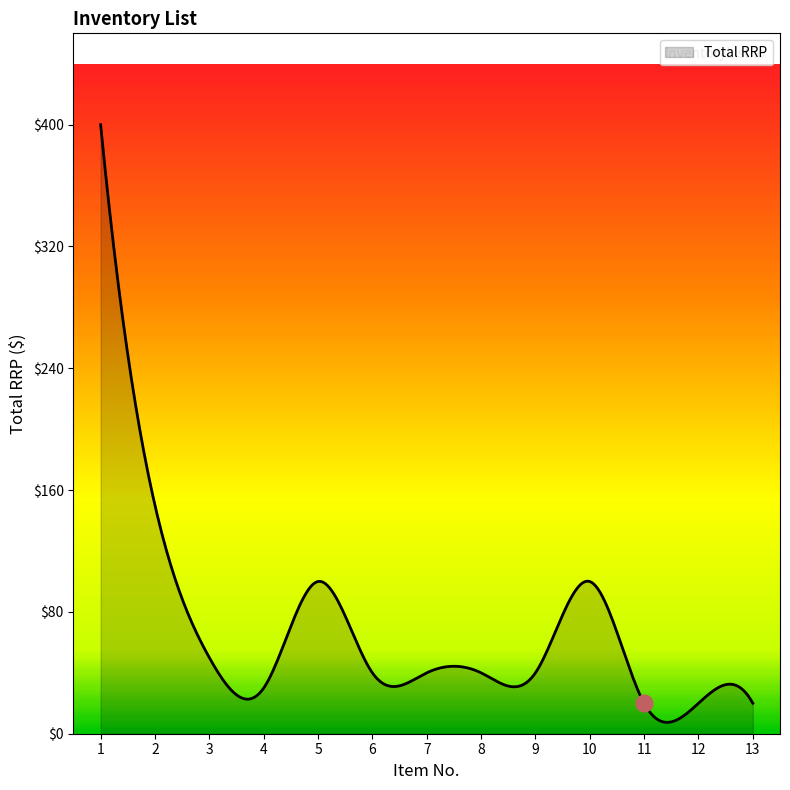

What is the difference between the maximum and minimum values?

392.5